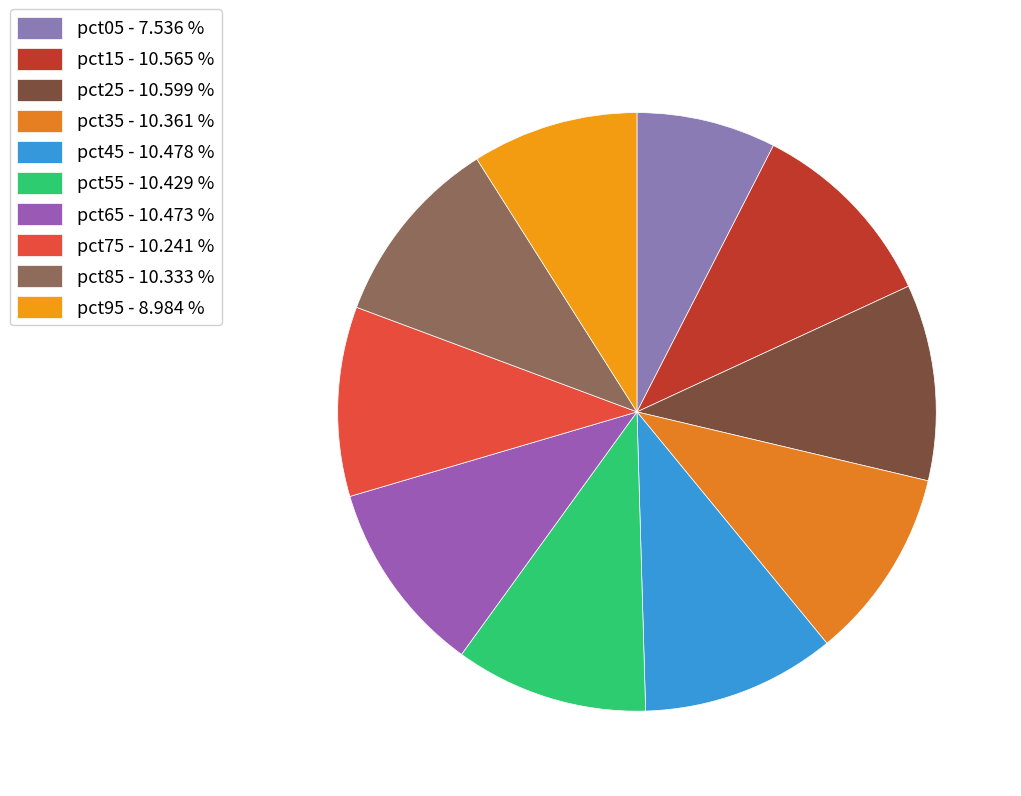

How many segments does this pie chart have?

10